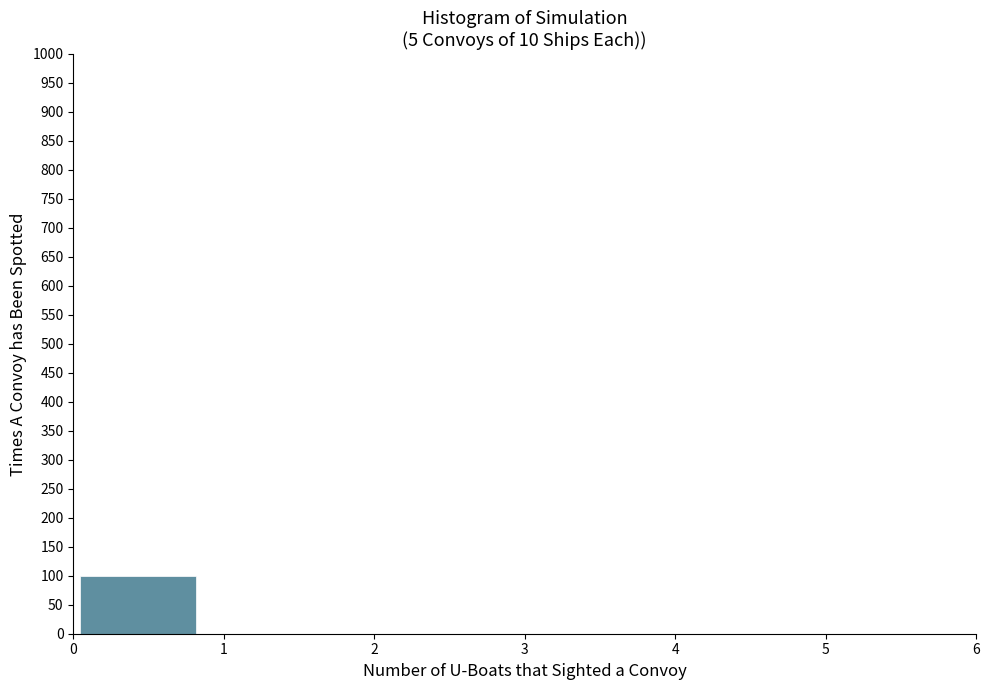

Which range on the x-axis has the tallest bar?

0.0 to 0.9